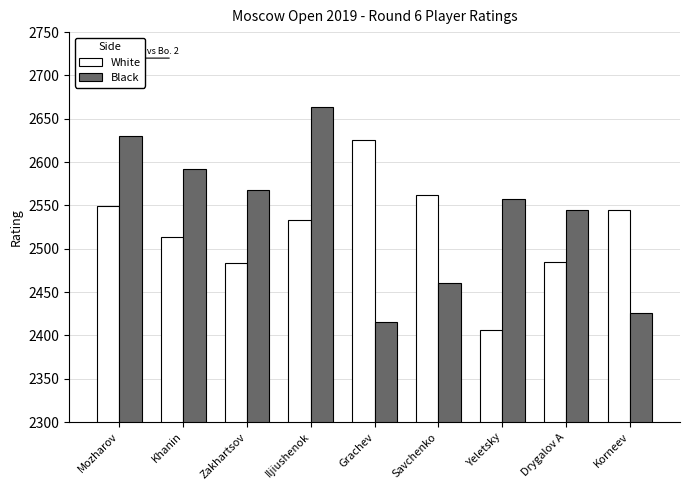

How many bars are there in total?

18